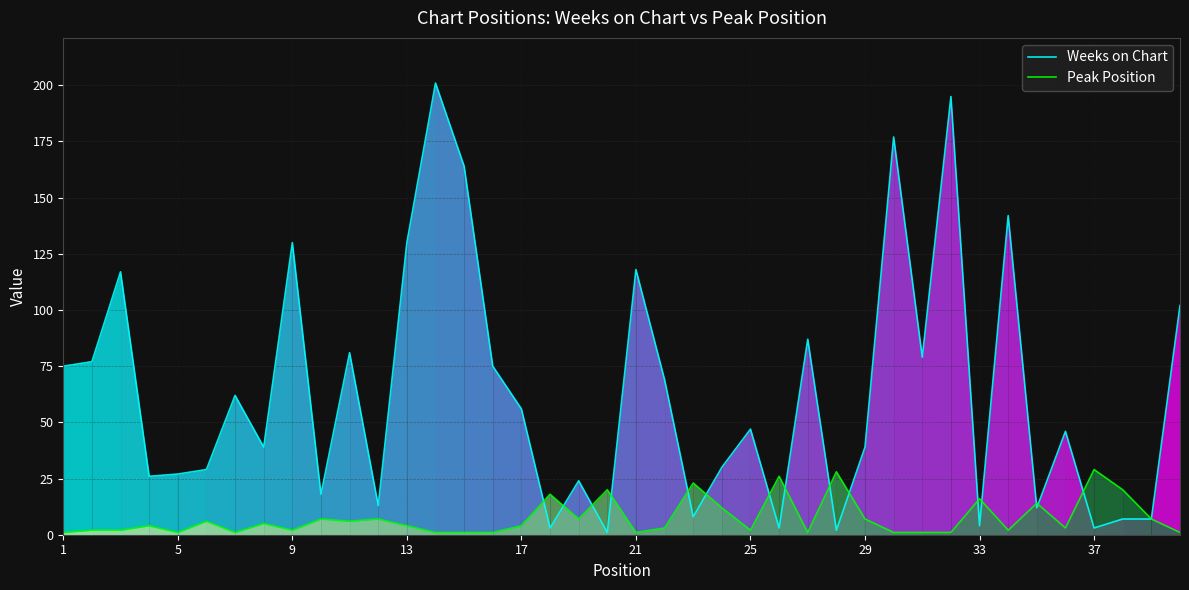

At how many categories does at least one series exceed 107?

9